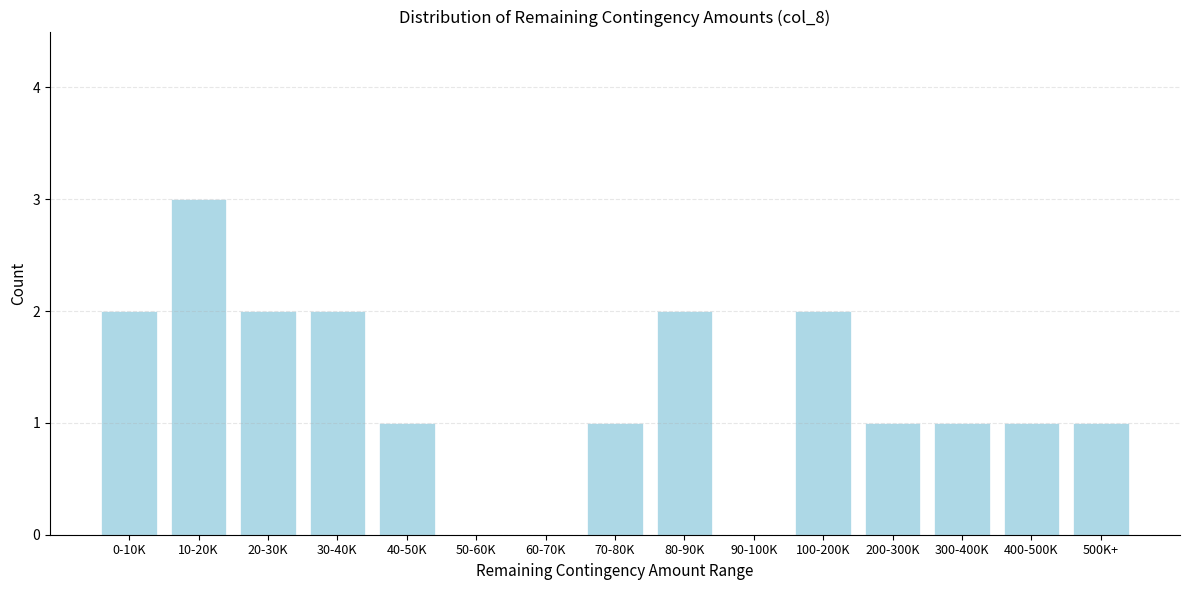

Reading right to left, what are all the values shown in this chart?

500K+=1	400-500K=1	300-400K=1	200-300K=1	100-200K=2	90-100K=0	80-90K=2	70-80K=1	60-70K=0	50-60K=0	40-50K=1	30-40K=2	20-30K=2	10-20K=3	0-10K=2